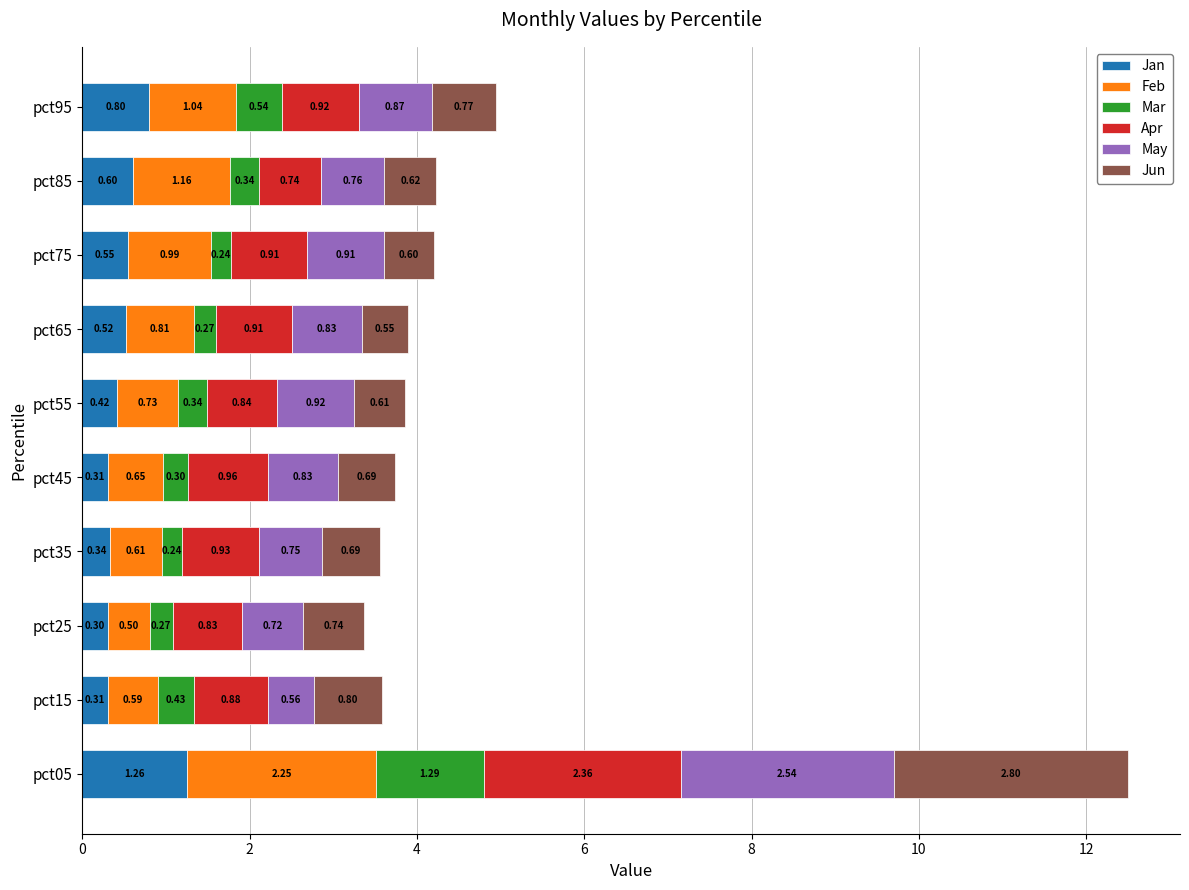

What is the total value across all series at pct95?

4.9